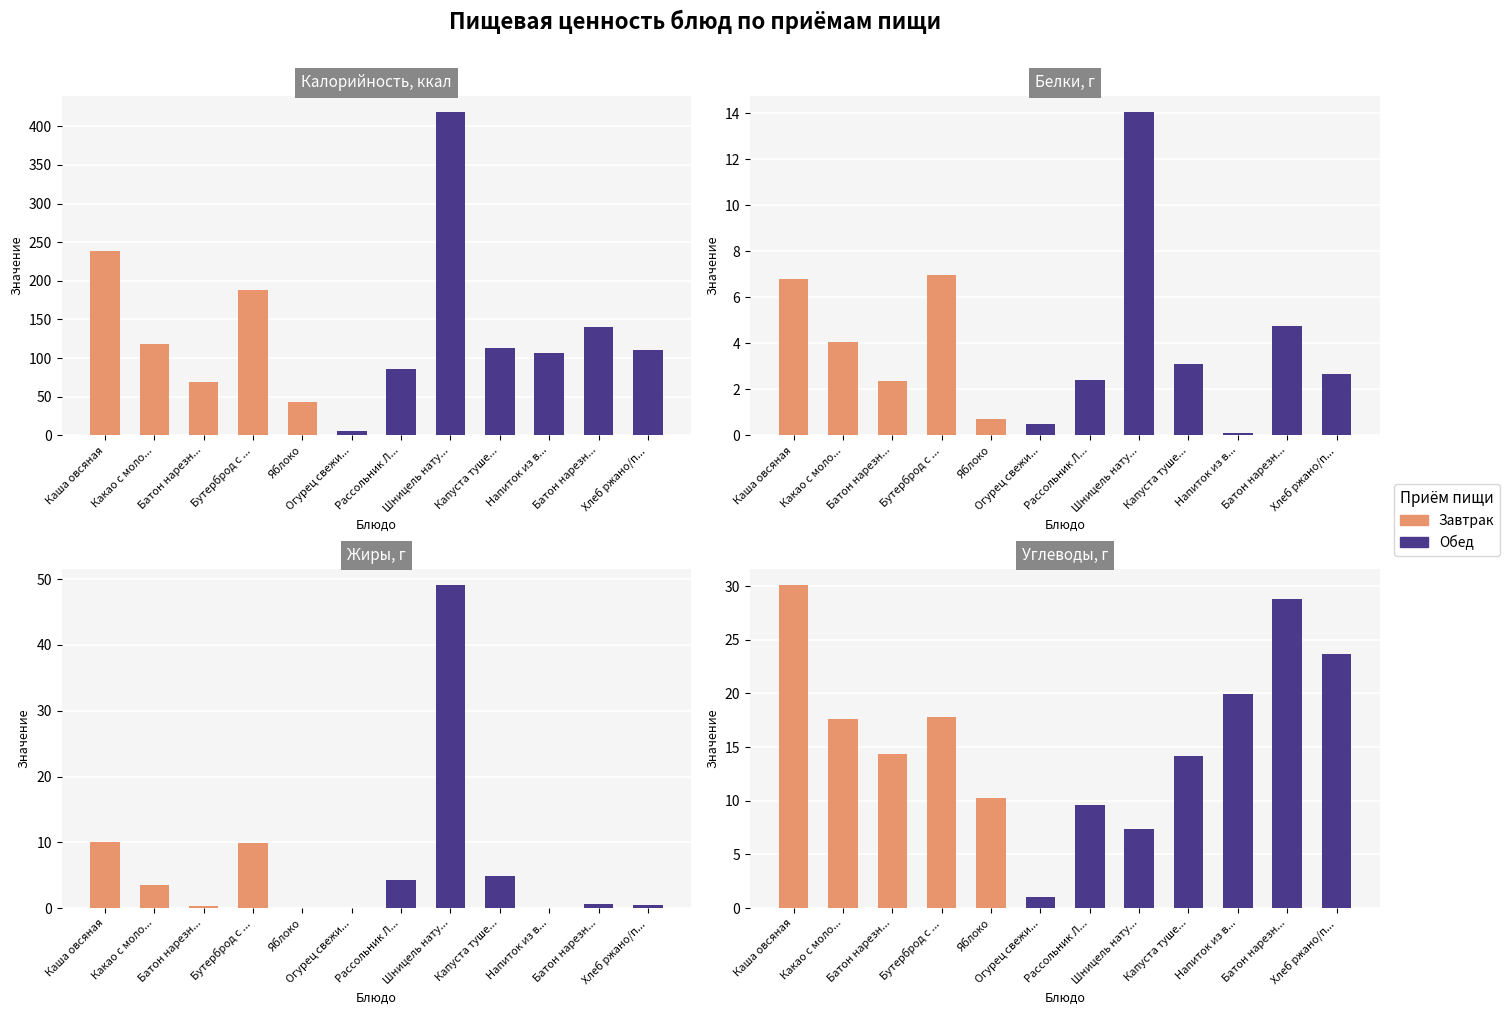

What is the total value across all series at Батон нарезн...?

86.1